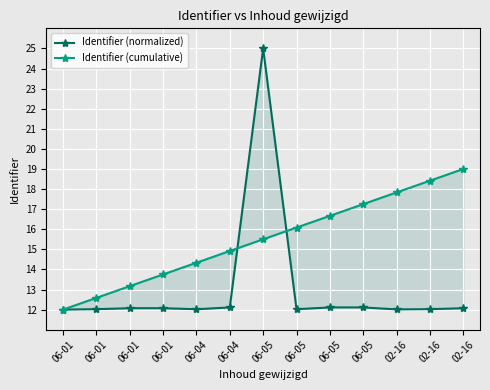

How many series are shown in this chart?

2